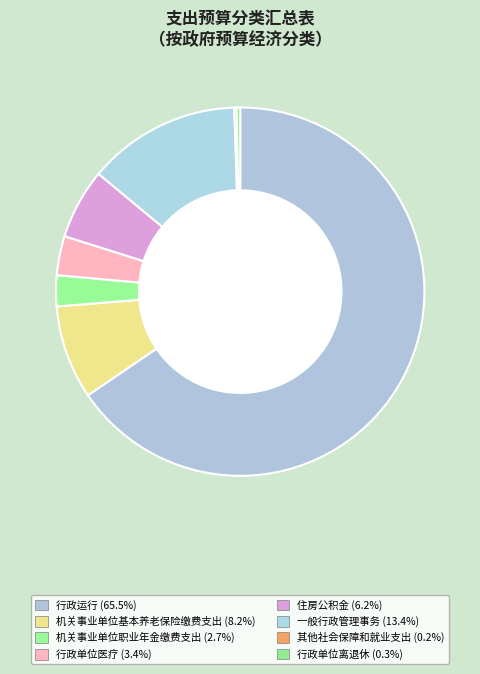

How many segments does this pie chart have?

8